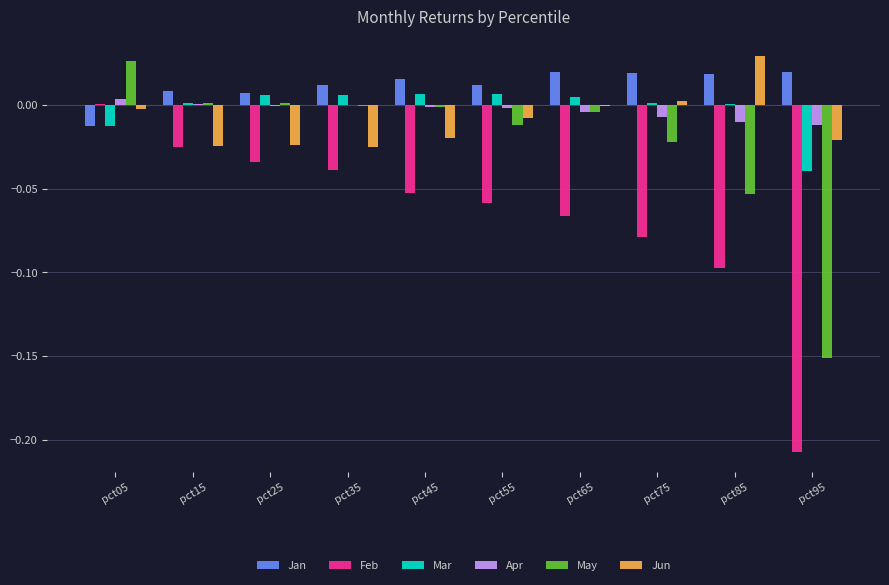

The May series shows -0.0 at pct55. True or false?

True